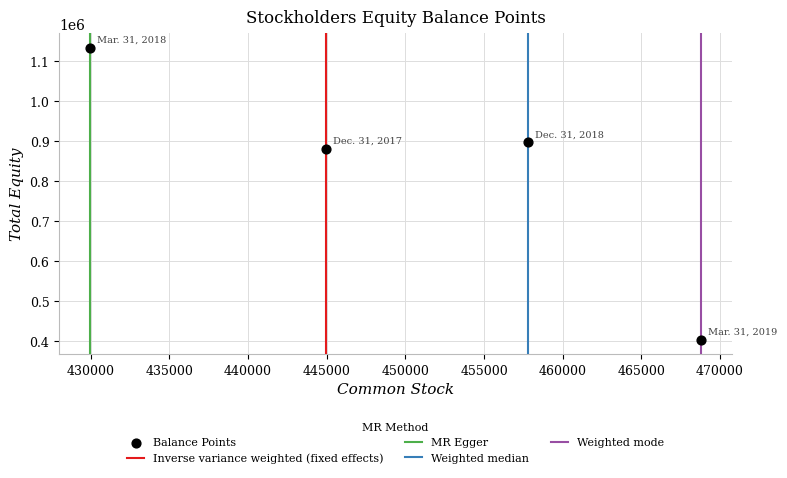

What Y value in the scatter plot is closest to 769032?

881923